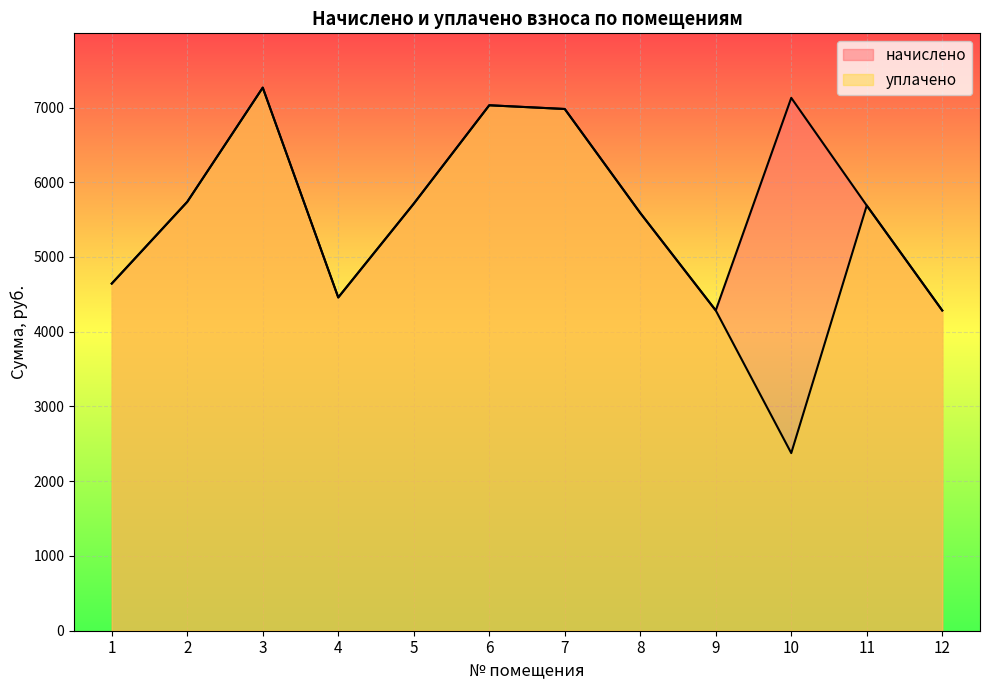

At which category does начислено reach its first local valley?

4